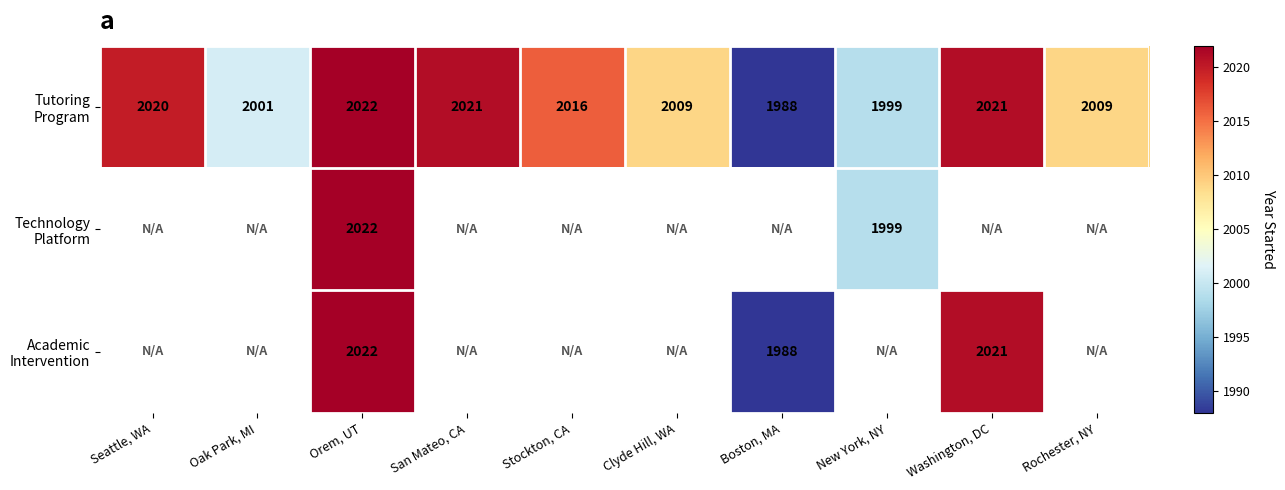

How many data points does each series have?

10